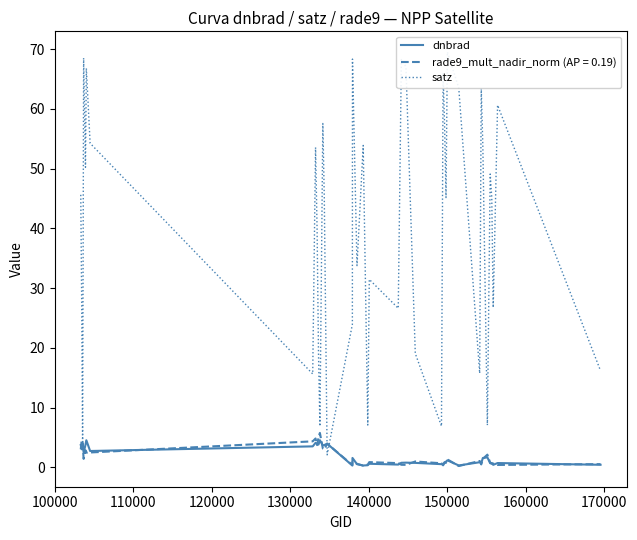

What is the maximum value for rade9_mult_nadir_norm (AP = 0.19)?

5.8